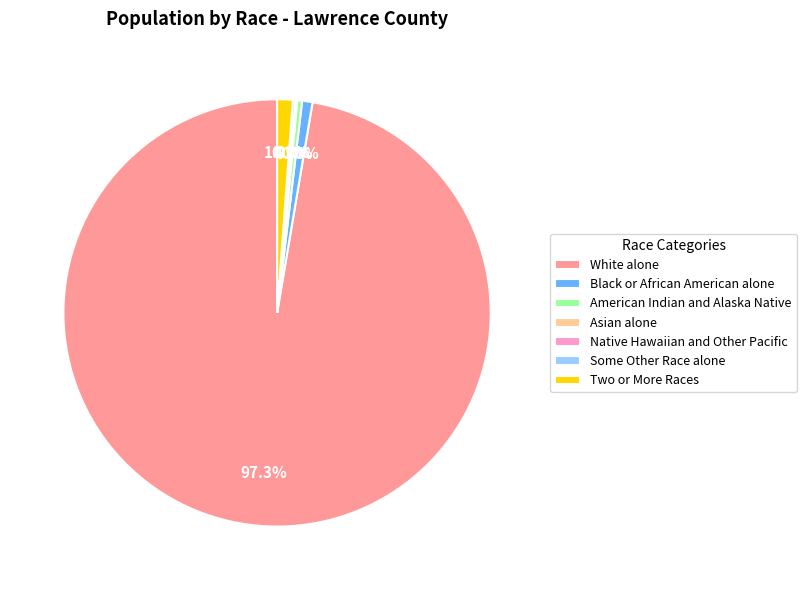

What is the ratio of the value at White alone to the value at American Indian and Alaska Native?

269.1